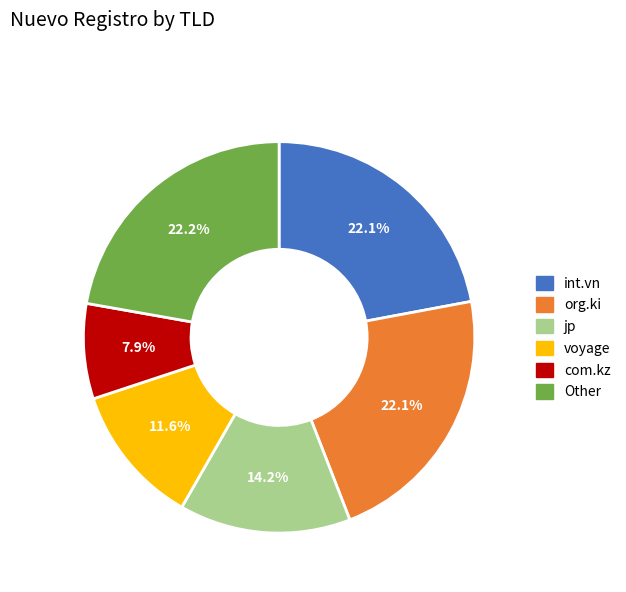

Is there a majority slice in this chart?

No